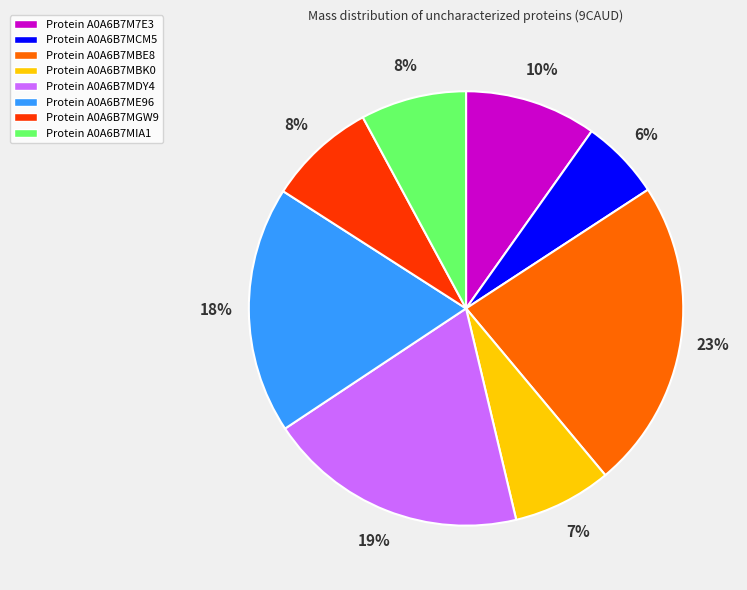

The Protein A0A6B7ME96 slice represents 30% of the pie. True or false?

False